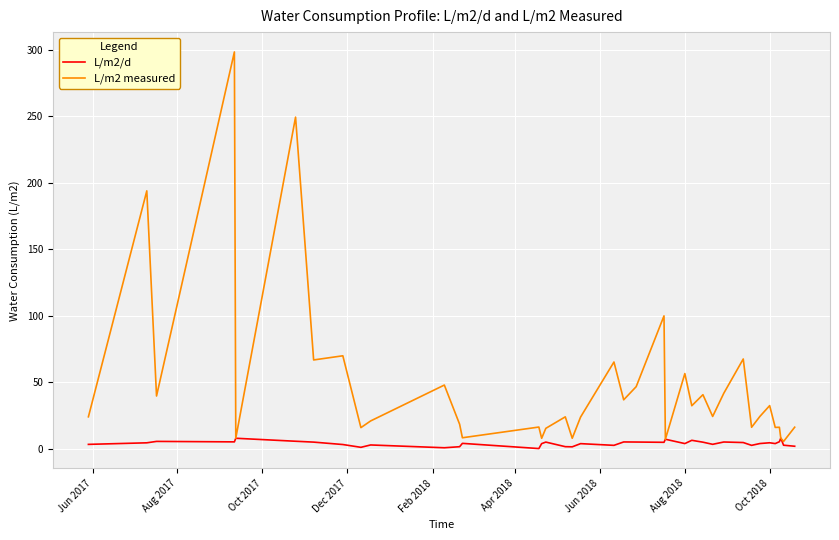

List the series in order of their peak value, lowest first.

L/m2/d, L/m2 measured